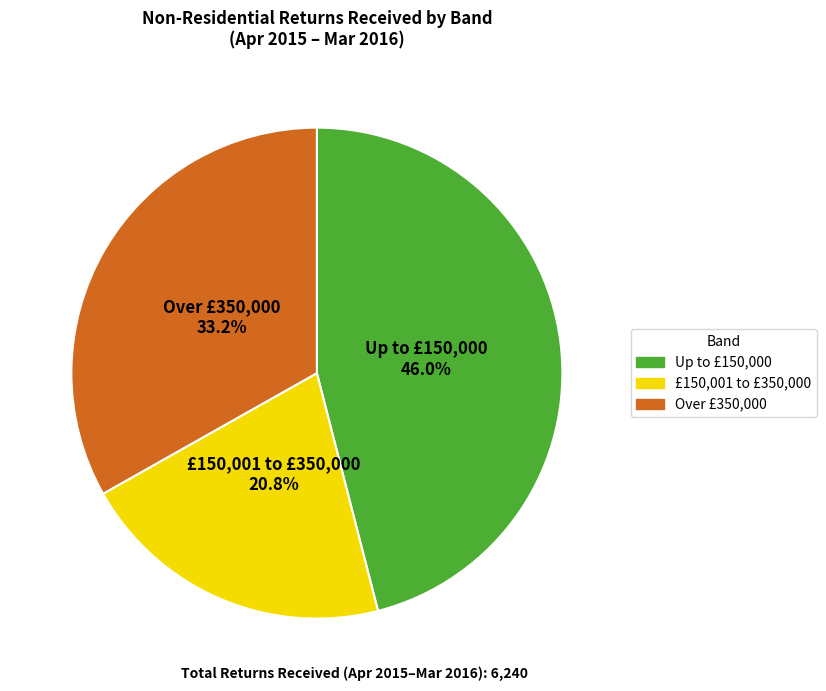

Does any single category account for the majority?

No